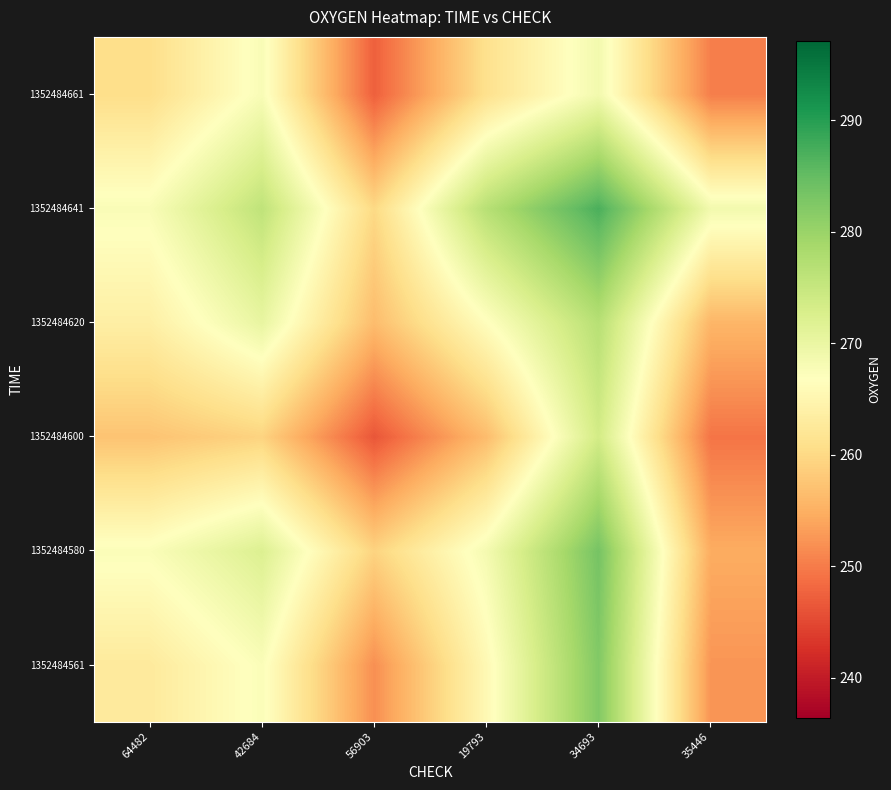

Reading left to right, what are all the values shown in this chart?

1352484561: 64482=262.8	42684=267.4	56903=251.9	19793=265.6	34693=282.3	35446=252.4
1352484580: 64482=267.4	42684=272.1	56903=259.3	19793=268.4	34693=283.4	35446=254.7
1352484600: 64482=257.3	42684=259.3	56903=246.4	19793=256.5	34693=273.6	35446=249.3
1352484620: 64482=263.7	42684=270.2	56903=256.5	19793=266.5	34693=276.8	35446=255.7
1352484641: 64482=267.6	42684=275.9	56903=260.0	19793=276.8	34693=287.1	35446=268.7
1352484661: 64482=260.7	42684=267.7	56903=247.4	19793=261.1	34693=268.7	35446=250.3